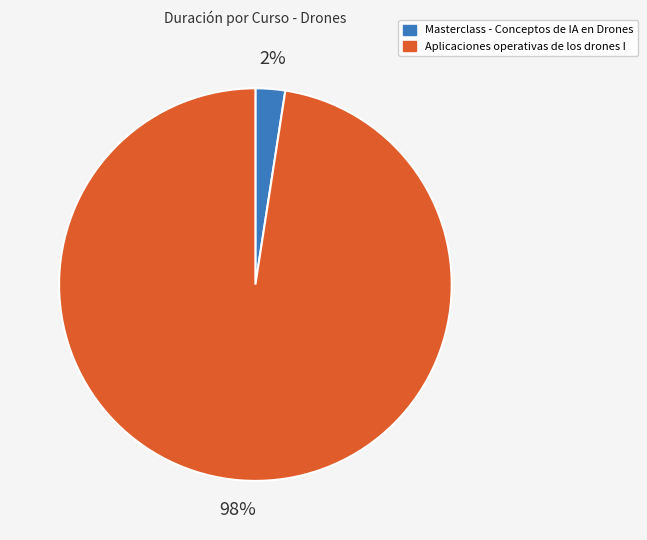

What is the largest slice in the pie chart?

Aplicaciones operativas de los drones I